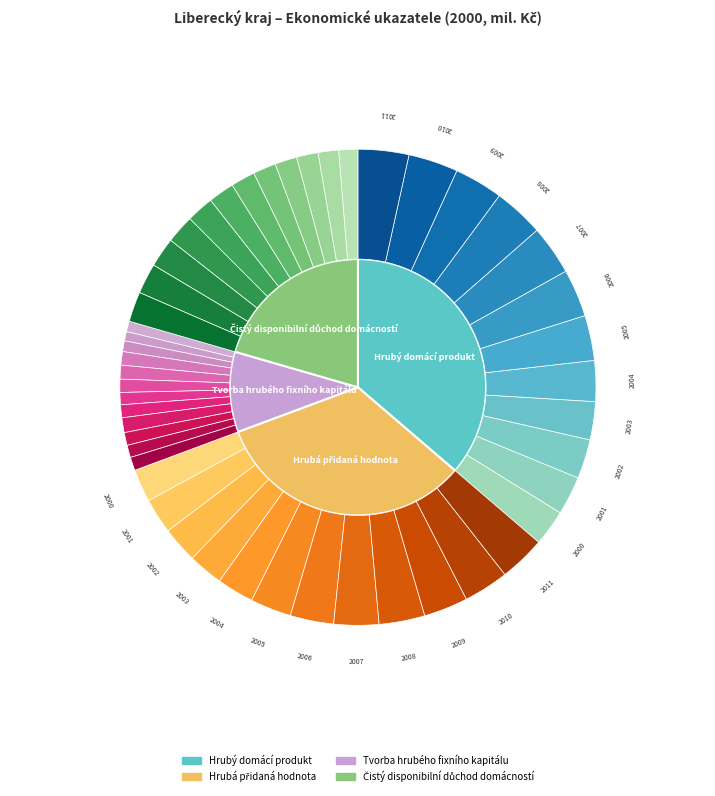

How many segments does this pie chart have?

4